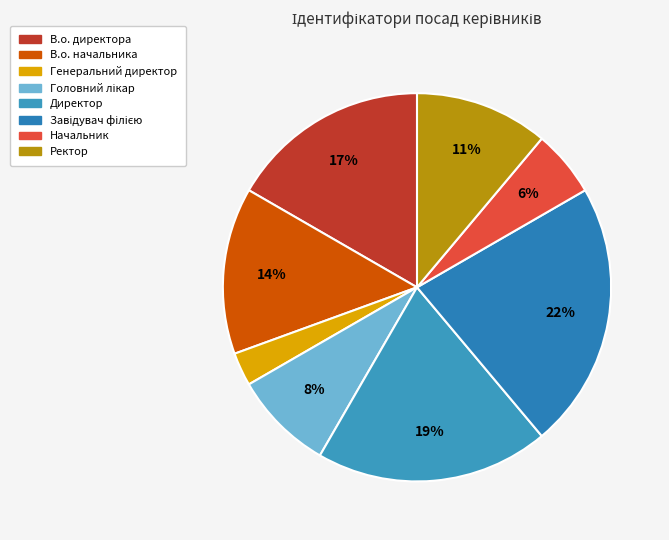

Is it true that Начальник is 1% of the pie?

False